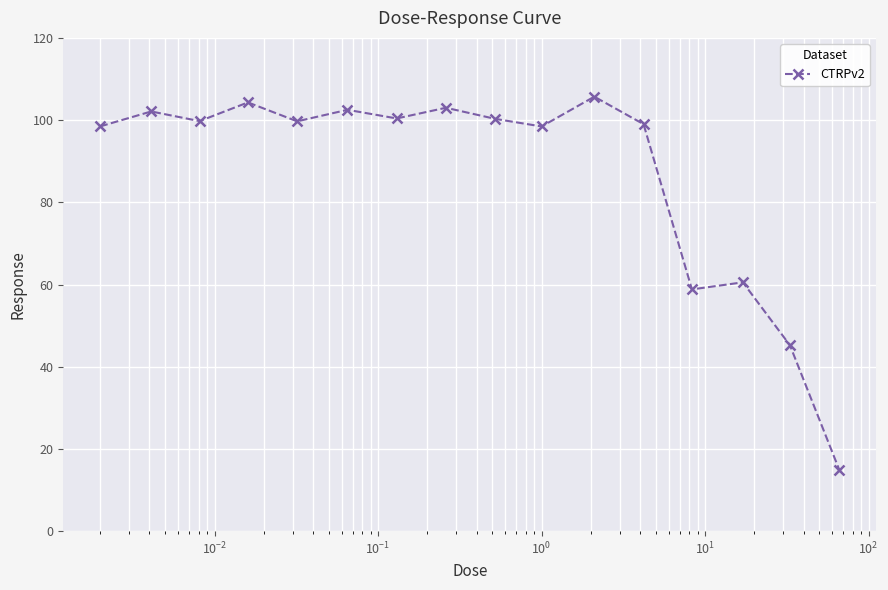

What is the difference between the maximum and minimum values?

90.7